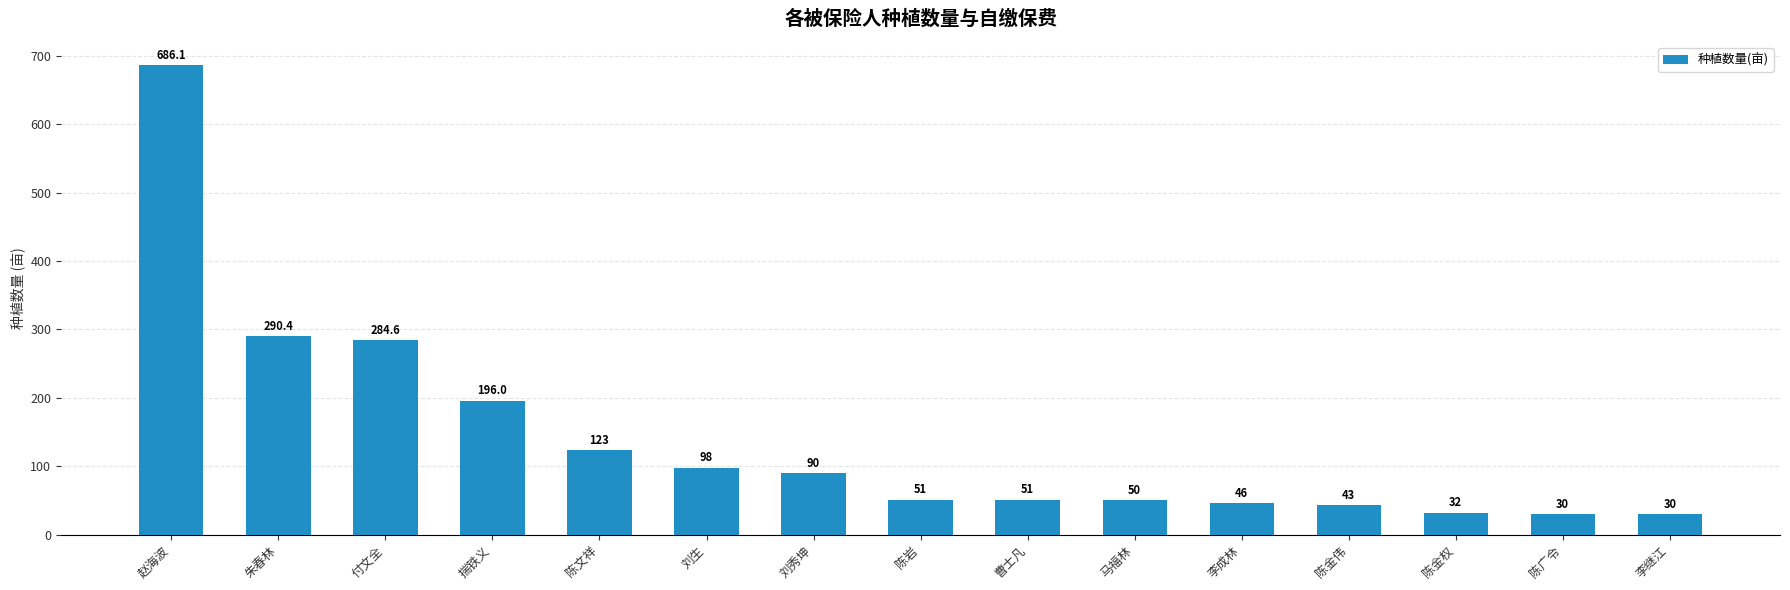

What is the label of the 14th bar from the right?

朱春林